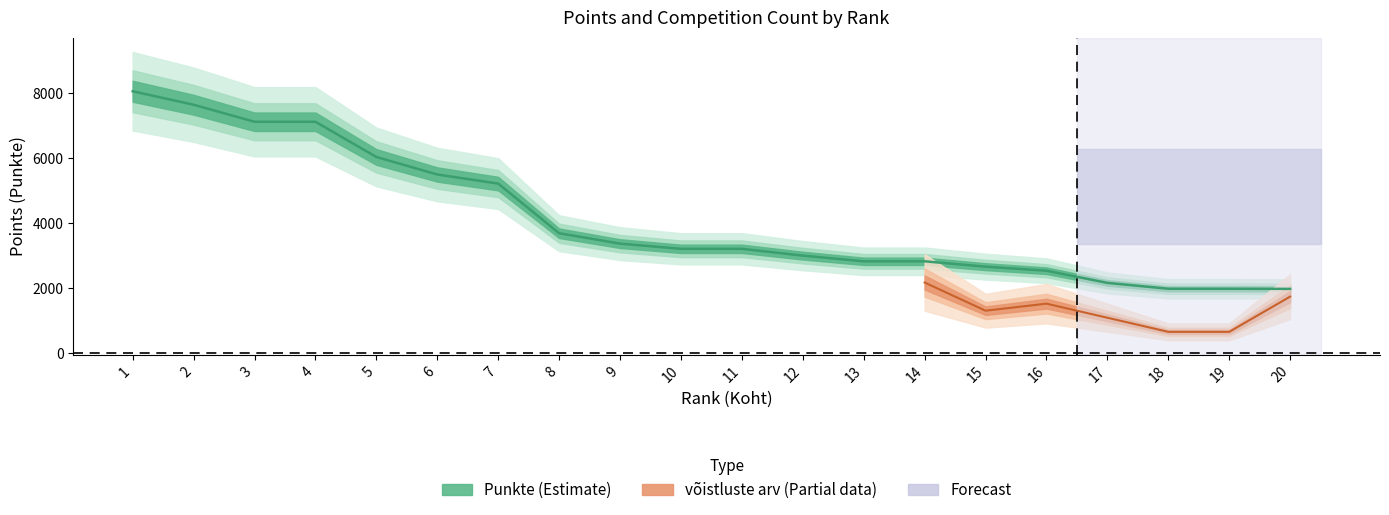

Is this an area chart (filled region under the line)?

No